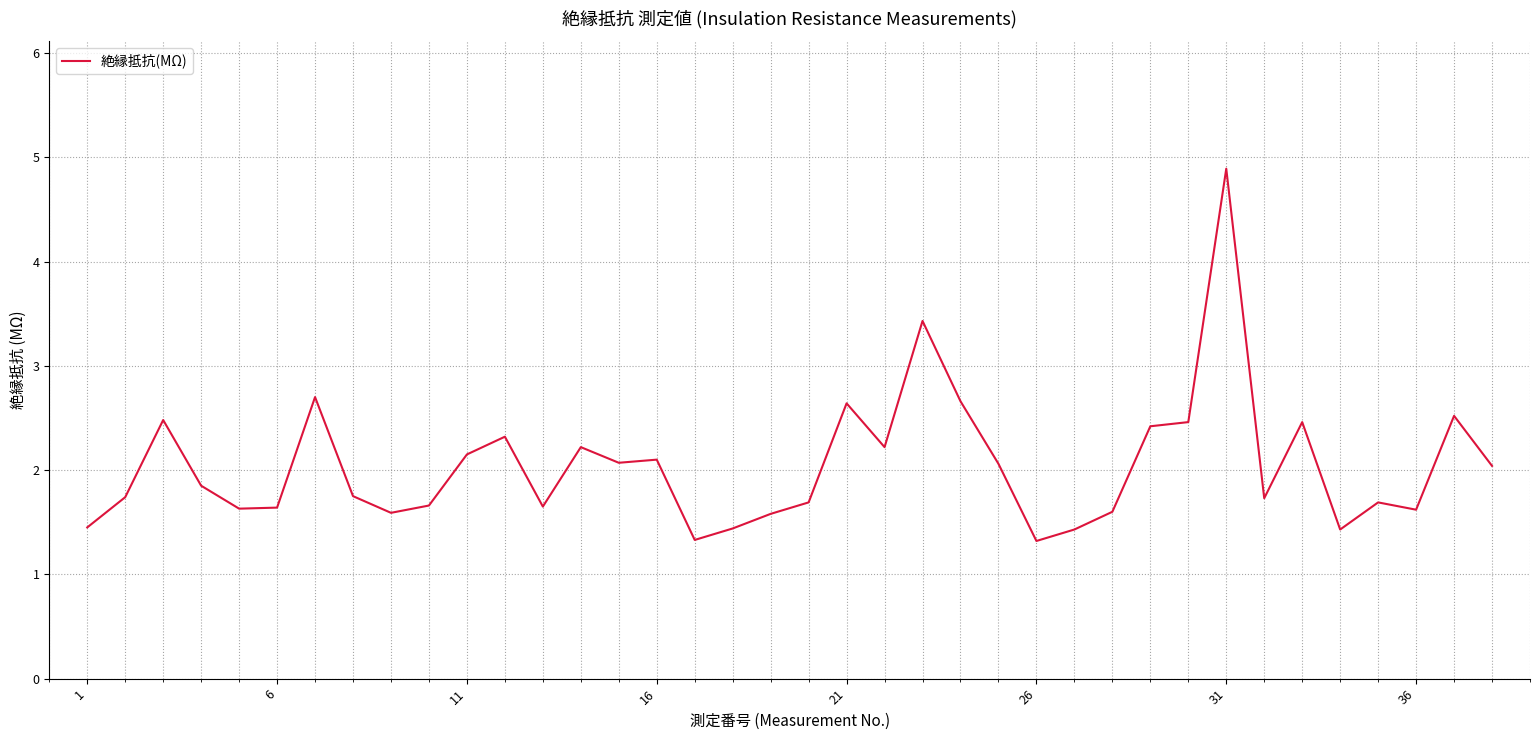

What is the greatest value displayed?

4.9